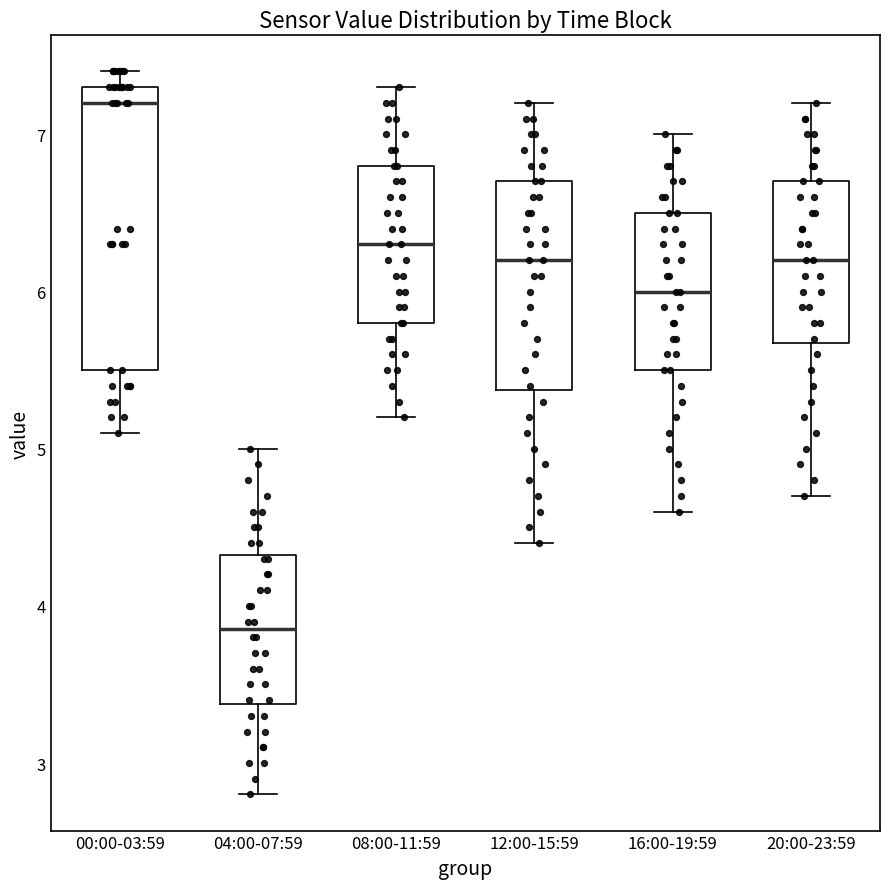

Where does the median line of the box for 16:00-19:59 sit on the y-axis? The values are not printed on the chart, so give them approximately, as read against the axis.

6.0